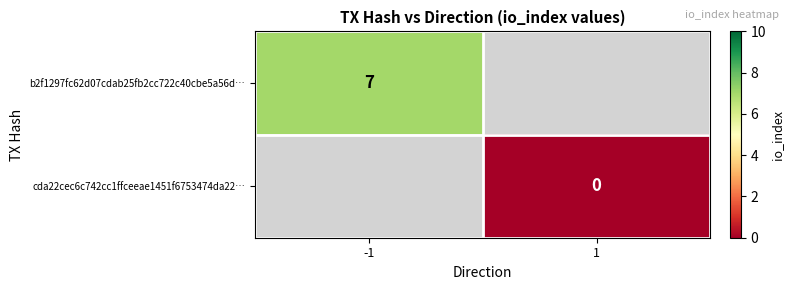

The b2f1297fc62d07cdab25fb2cc722c40cbe5a56d… series shows 7 at -1. True or false?

True